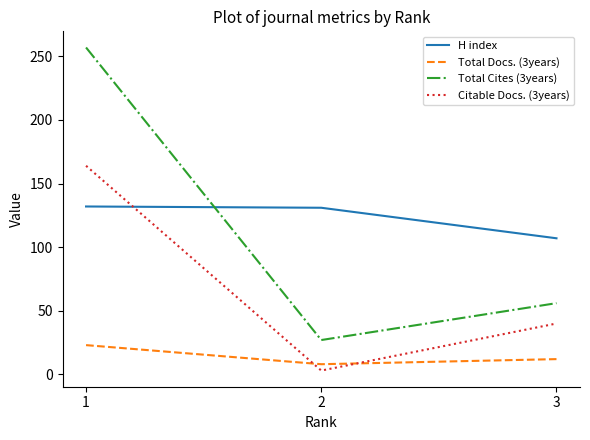

What is the greatest value displayed?

257